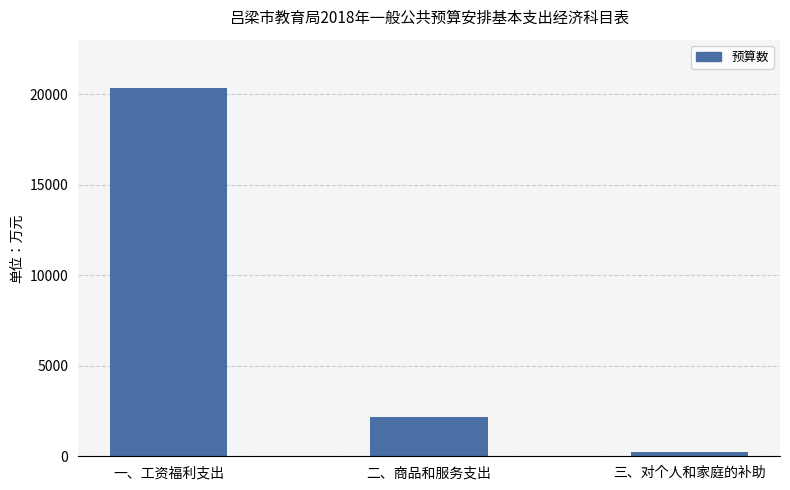

At which label is the value closest to 10303?

二、商品和服务支出